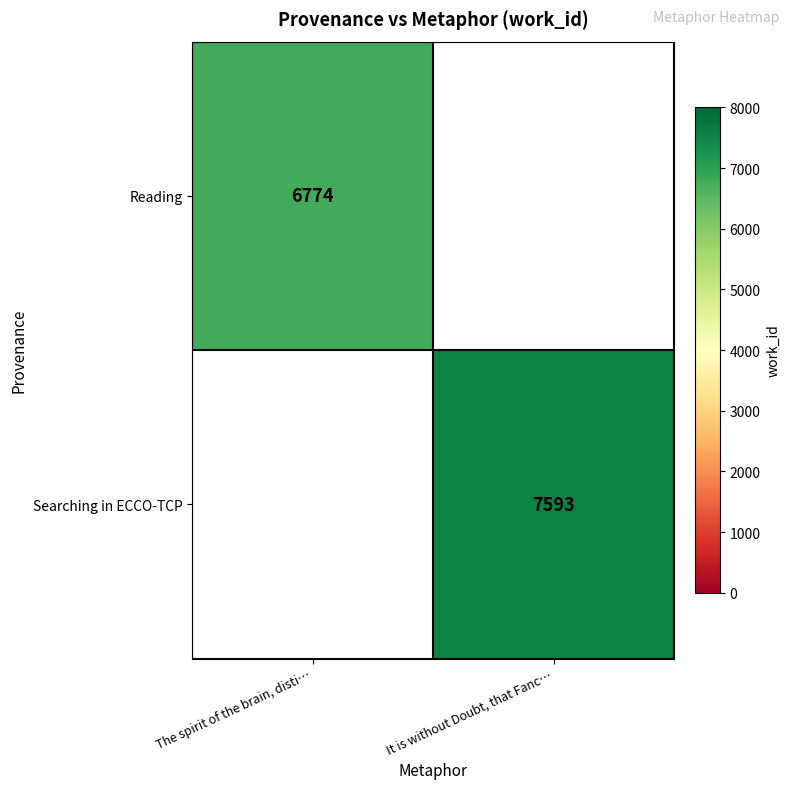

Is the value of Searching in ECCO-TCP at It is without Doubt, that Fanc… greater than the value of Reading at The spirit of the brain, disti…?

Yes